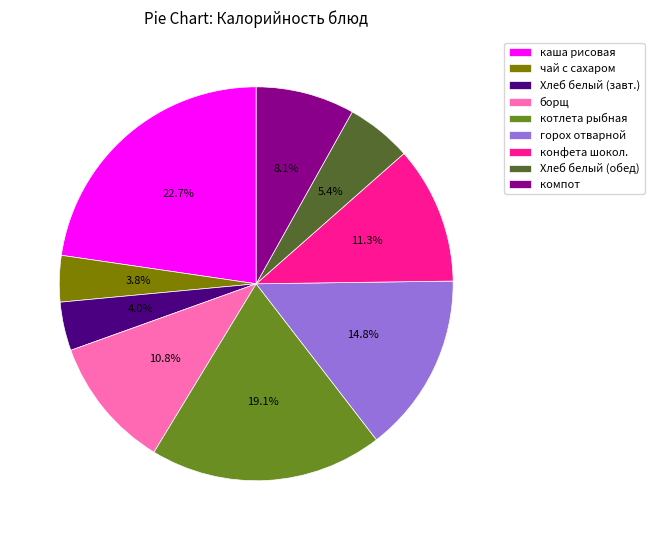

To the nearest percent, what is the difference between the чай с сахаром and Хлеб белый (обед) slice percentages?

2%